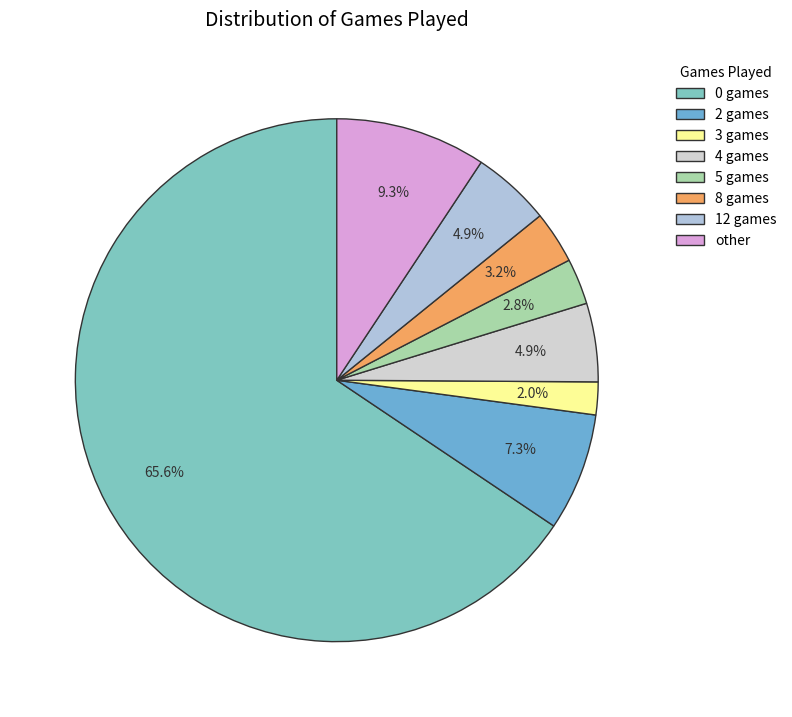

True or false: 0 games accounts for 66% of the total.

True